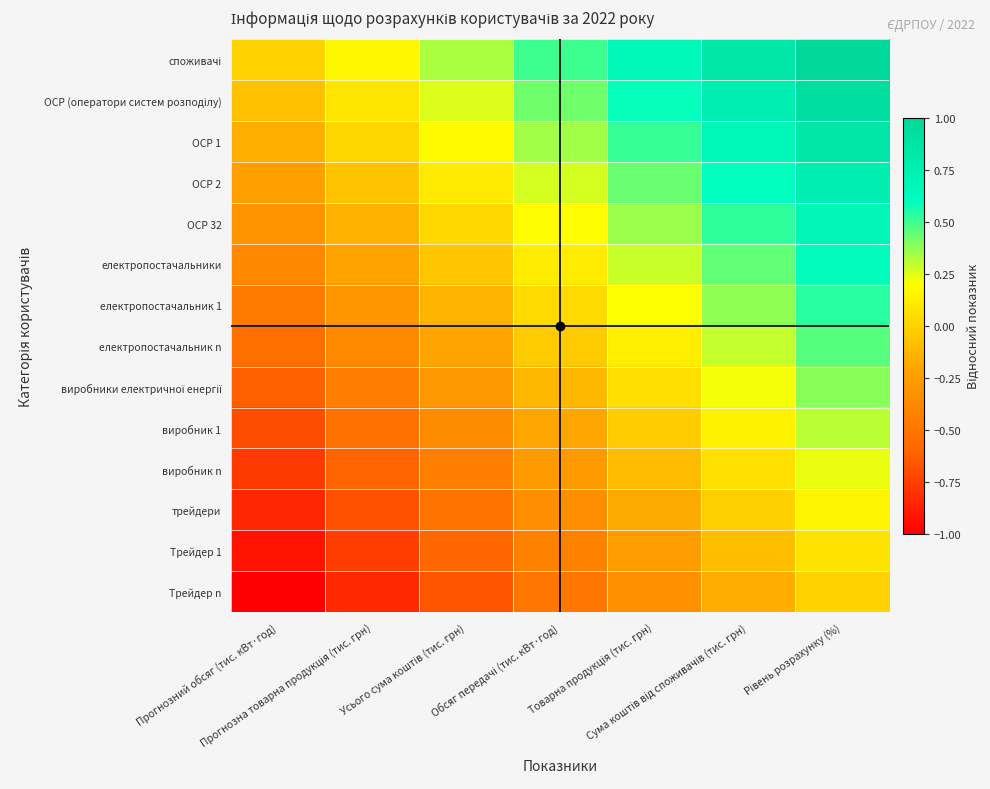

At which category does the chart reach its peak across all series?

Рівень розрахунку (%)